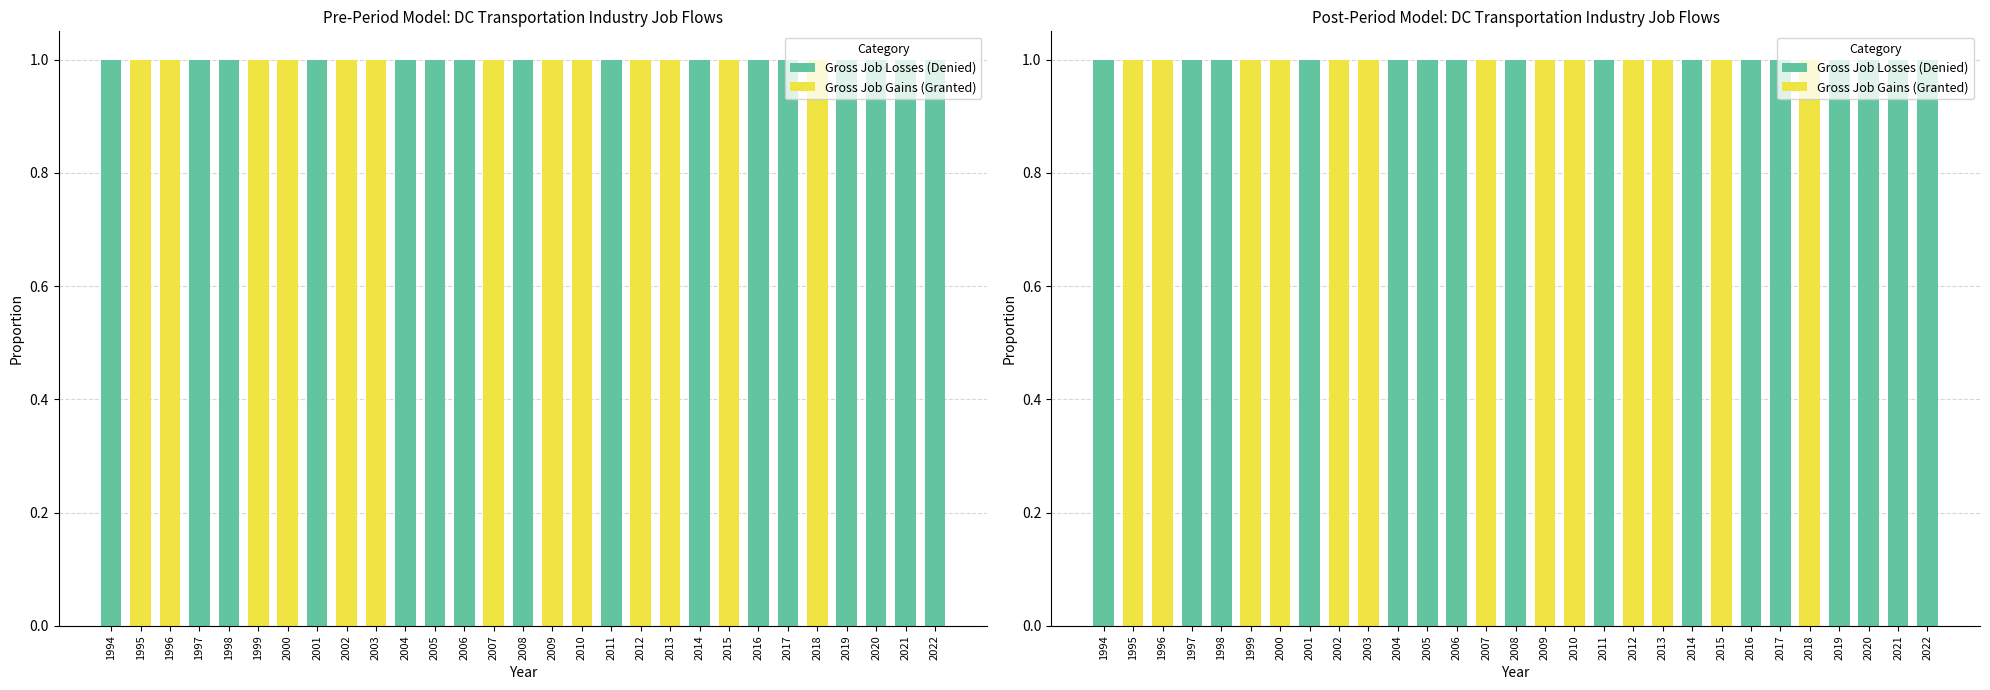

The value of Gross Job Gains (Granted) at 2021 is 0. True or false?

True